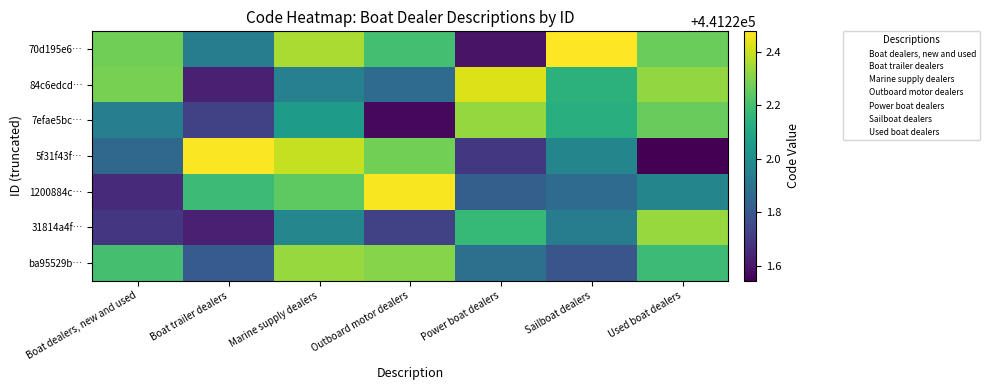

The value of Boat trailer dealers at Boat trailer dealers is 0.3. True or false?

False